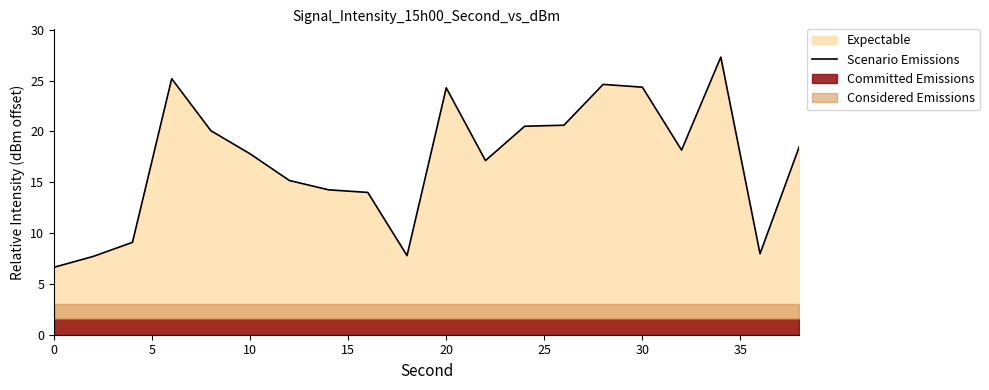

What is the minimum value for Scenario Emissions?

6.6